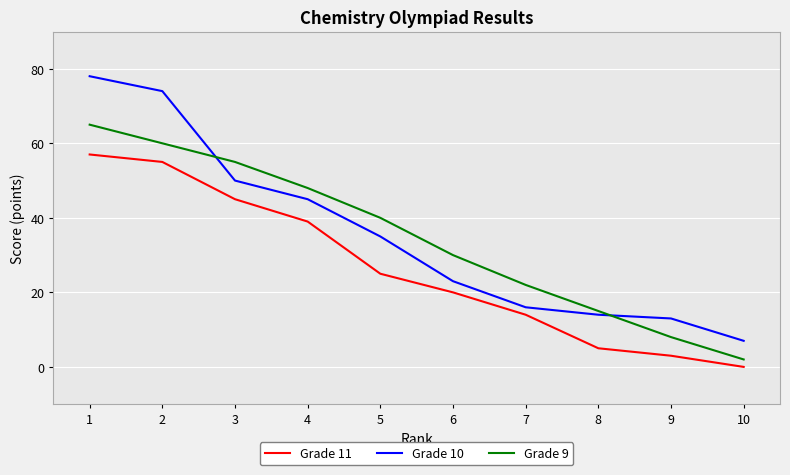

At which label is Grade 10 closest to 42?

4